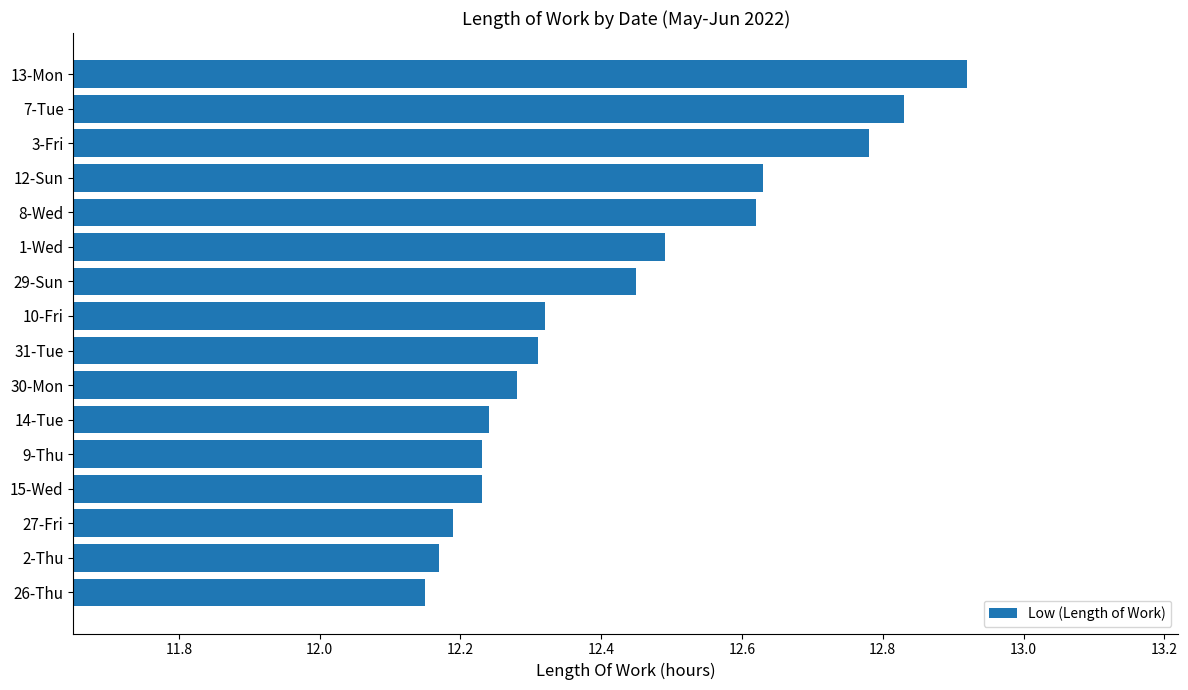

Which has a higher value, 1-Wed or 30-Mon?

1-Wed